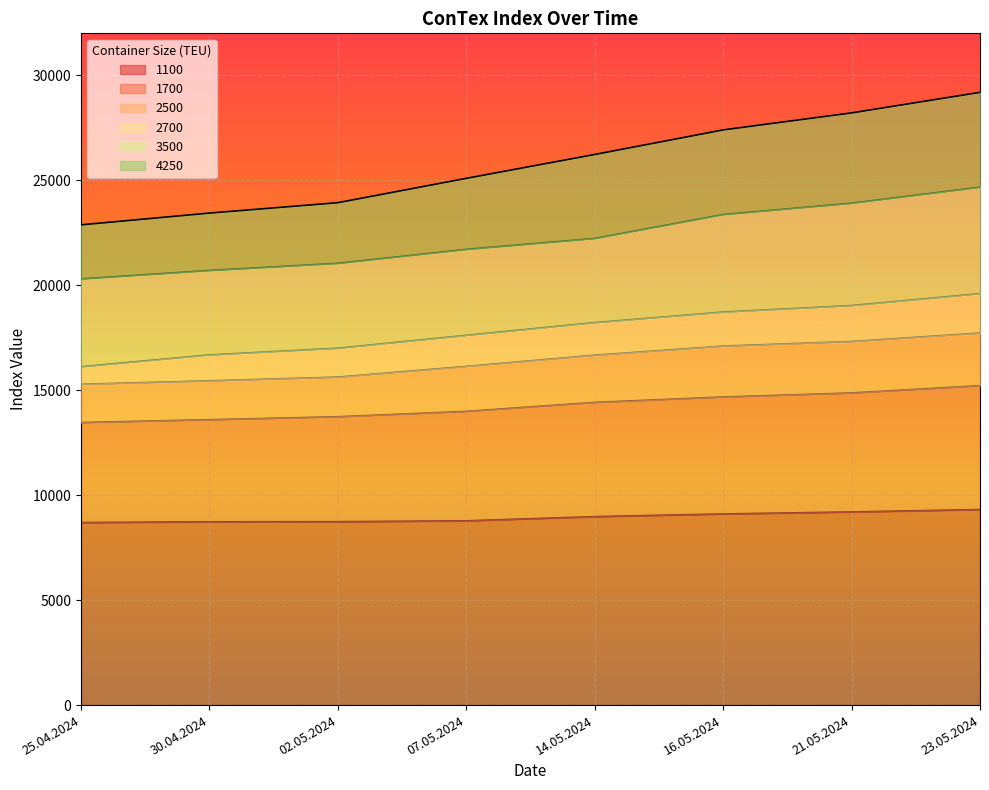

What is the label of the 4th point from the left?

07.05.2024